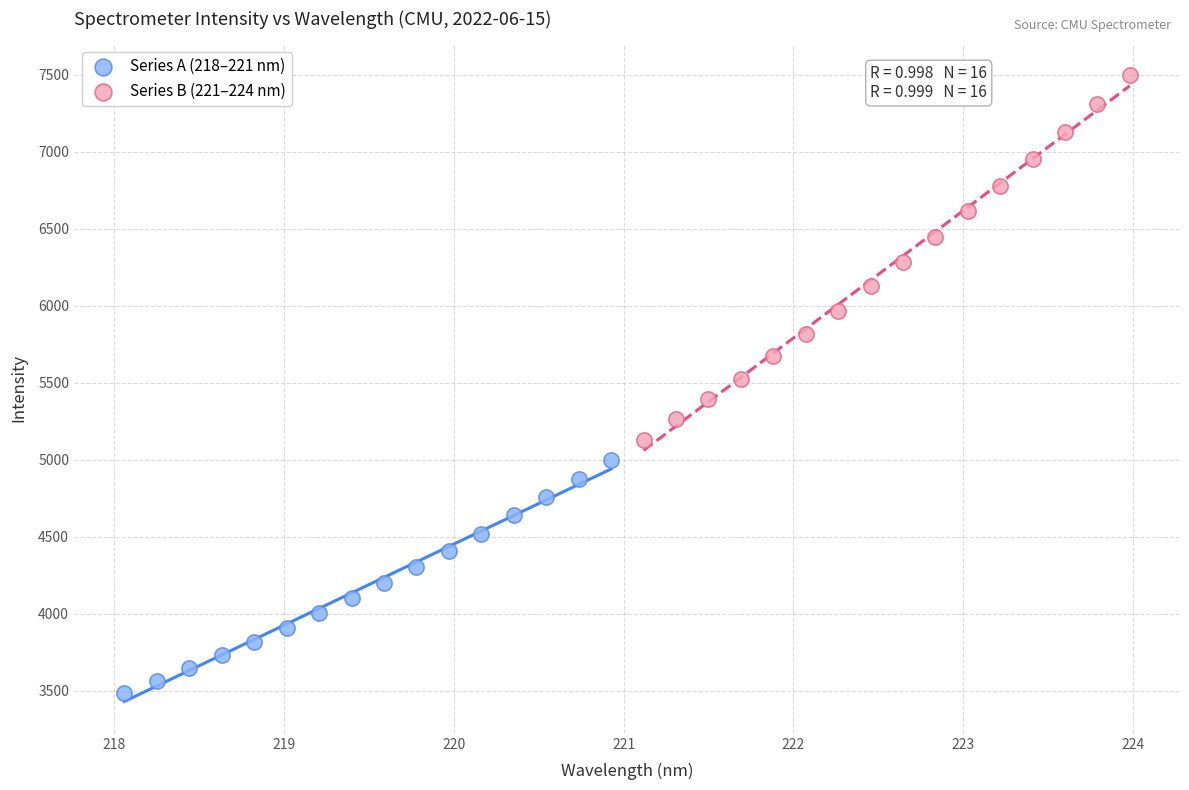

Which series reaches the minimum Y coordinate?

Series A (218–221 nm)